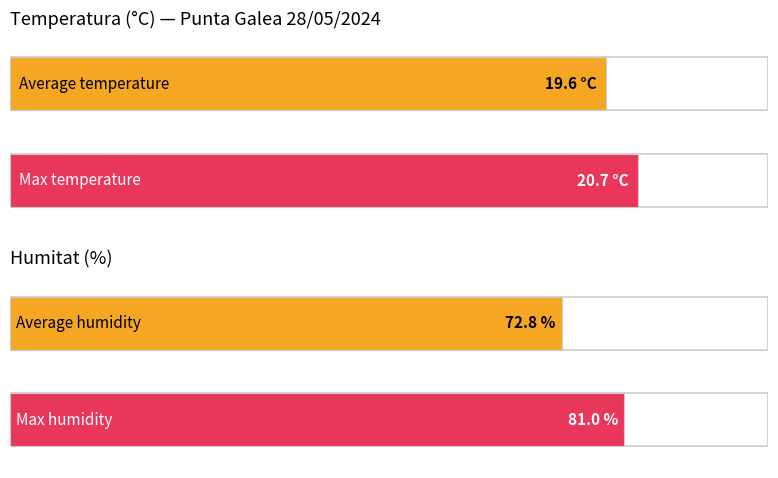

How many distinct data groups are displayed?

2